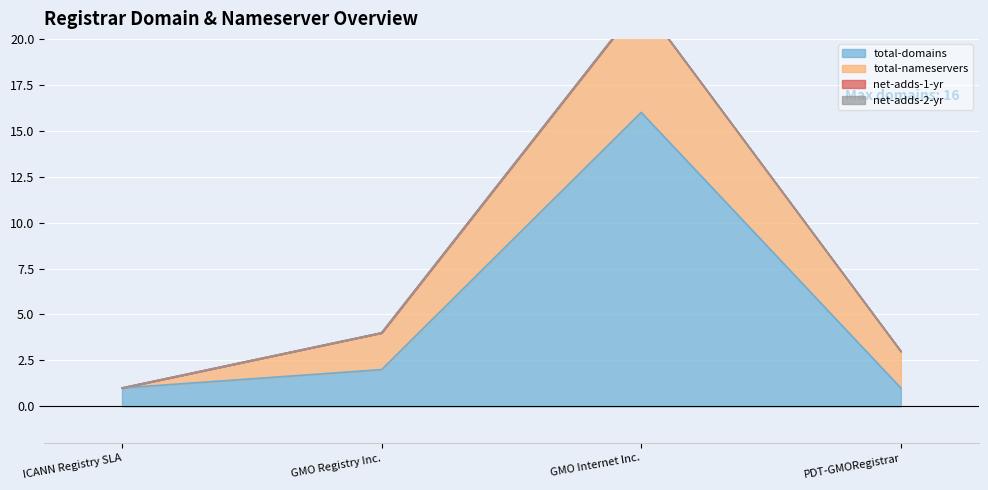

Which series has the largest total across all categories?

total-domains